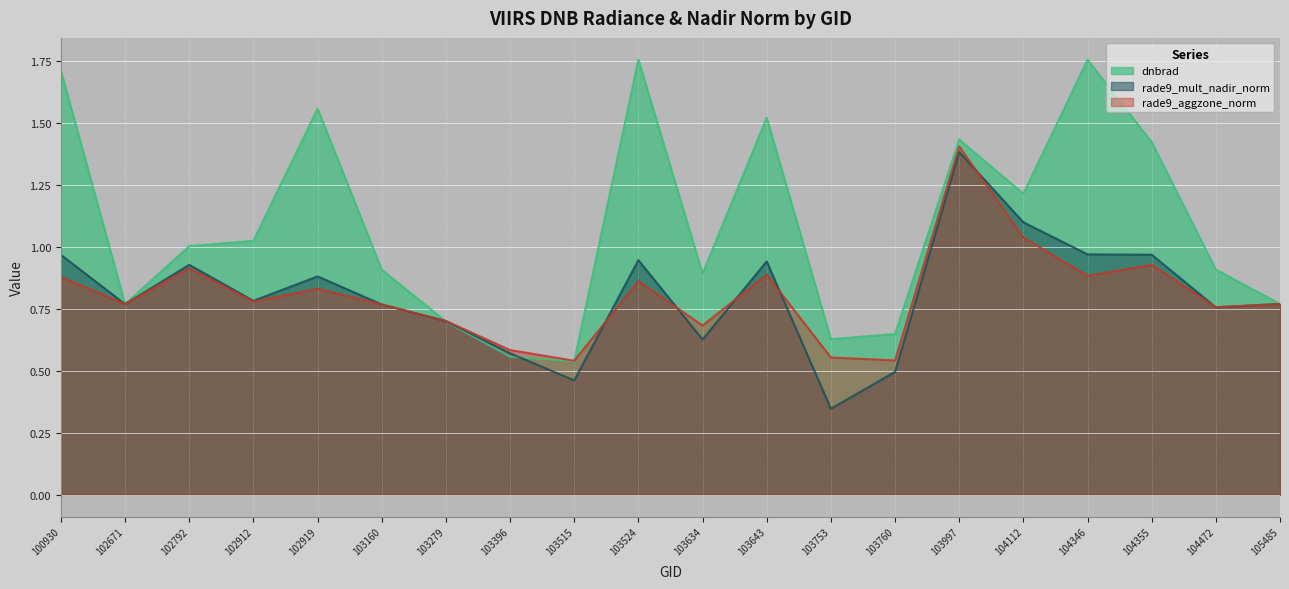

At which category is the sum across all series the highest?

103997